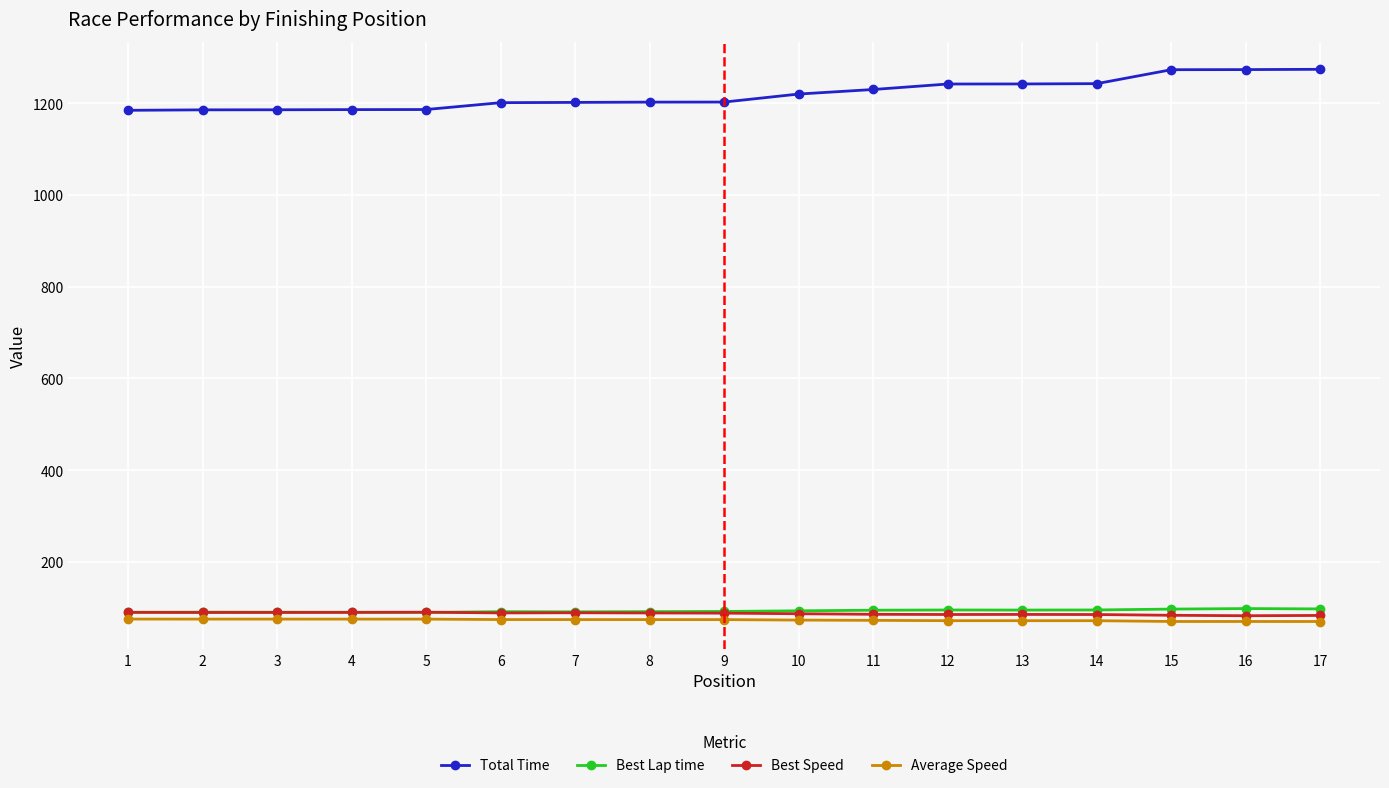

What is the sum of all Best Lap time values?

1581.6